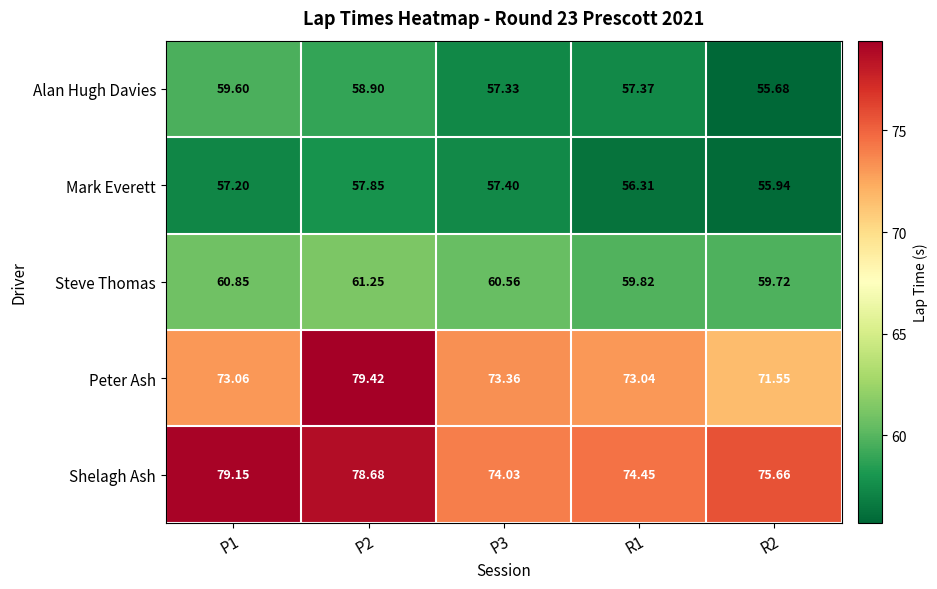

How many data points does each series have?

5